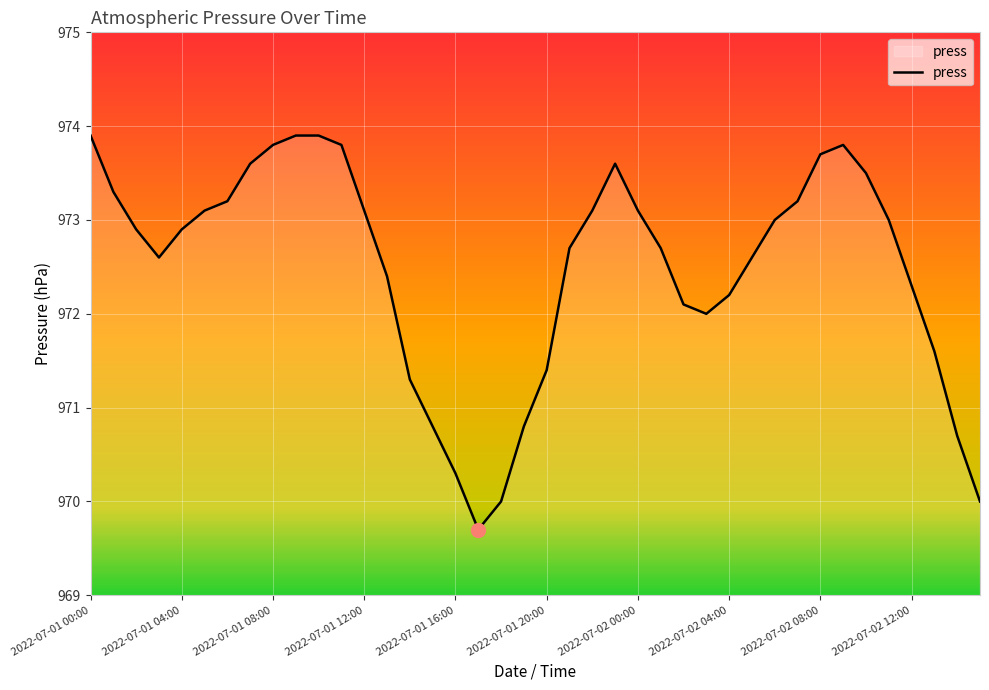

What is the greatest value displayed?

973.9